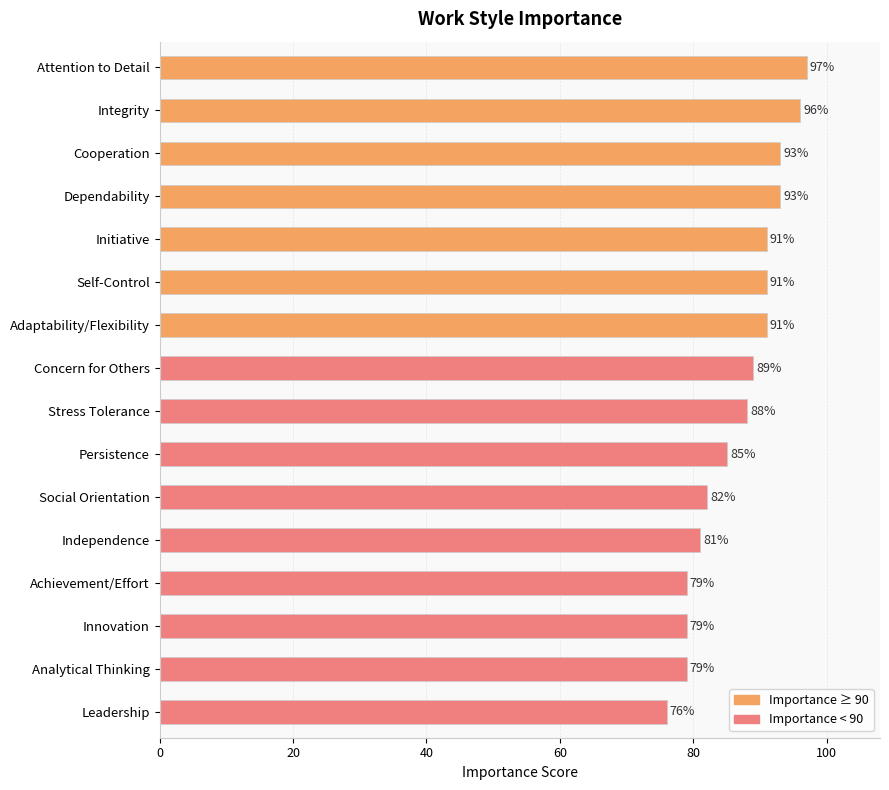

Which label corresponds to the largest value in the chart?

Attention to Detail